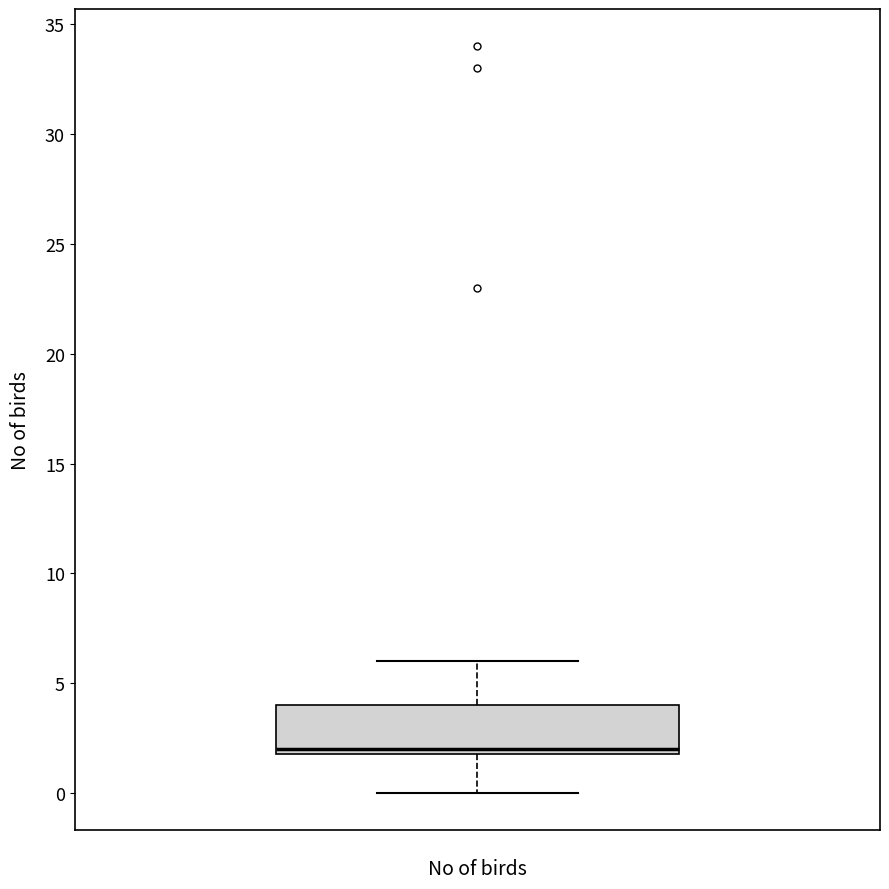

Read this box plot against the y-axis: the position of the median line, the range covered by the box, and the ends of both whiskers. The values are not printed on the chart, so give them approximately, as read against the axis.

median 2 (just above the box's lower edge), box 2 to 4, whiskers 0 to 6